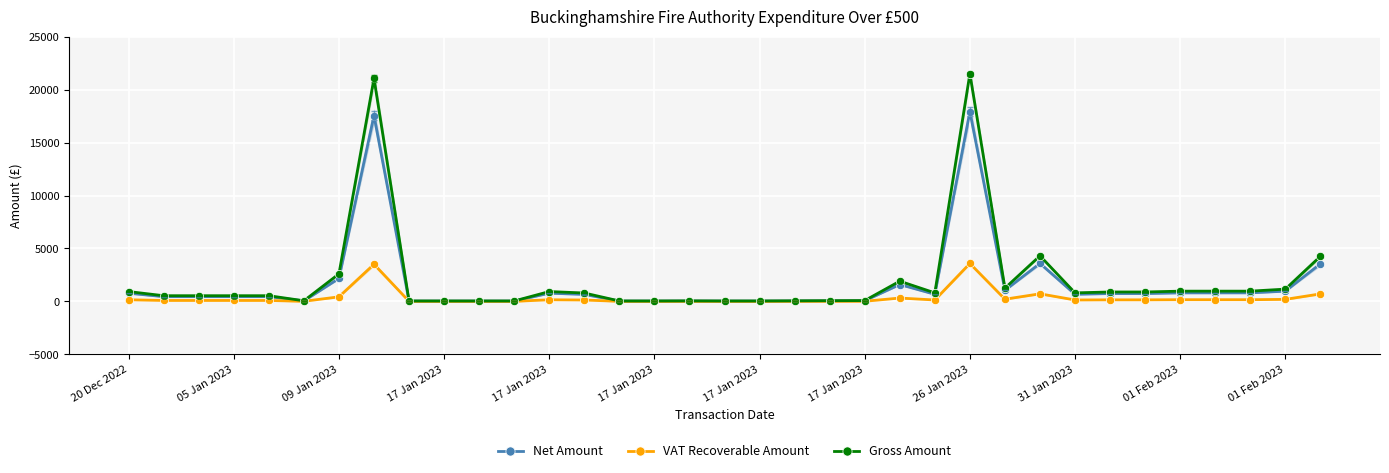

How many lines are shown in the chart?

3